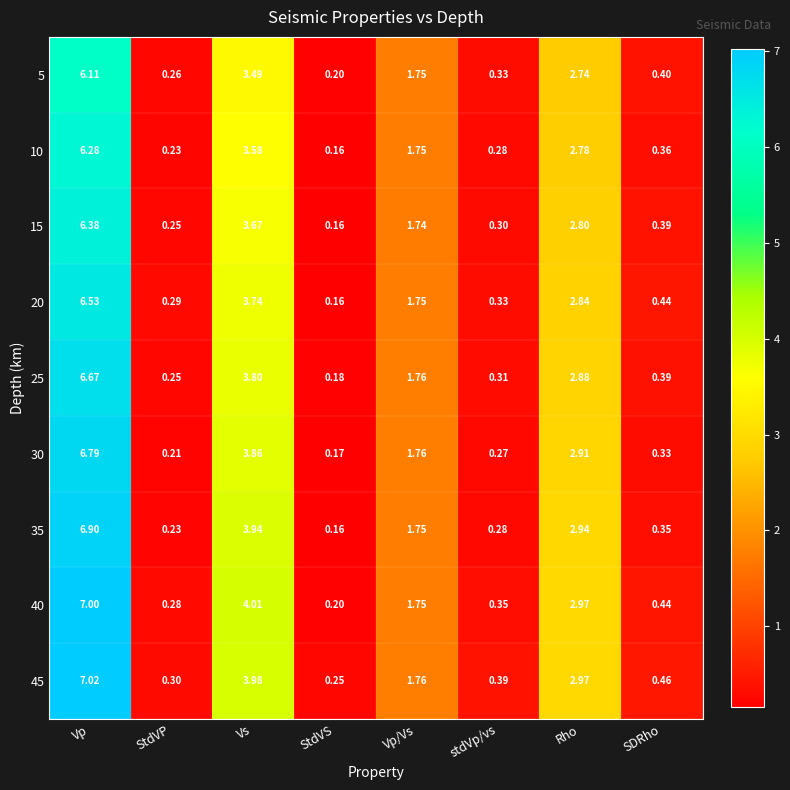

Between Vp/Vs and stdVp/vs, which series saw the biggest shift?

30